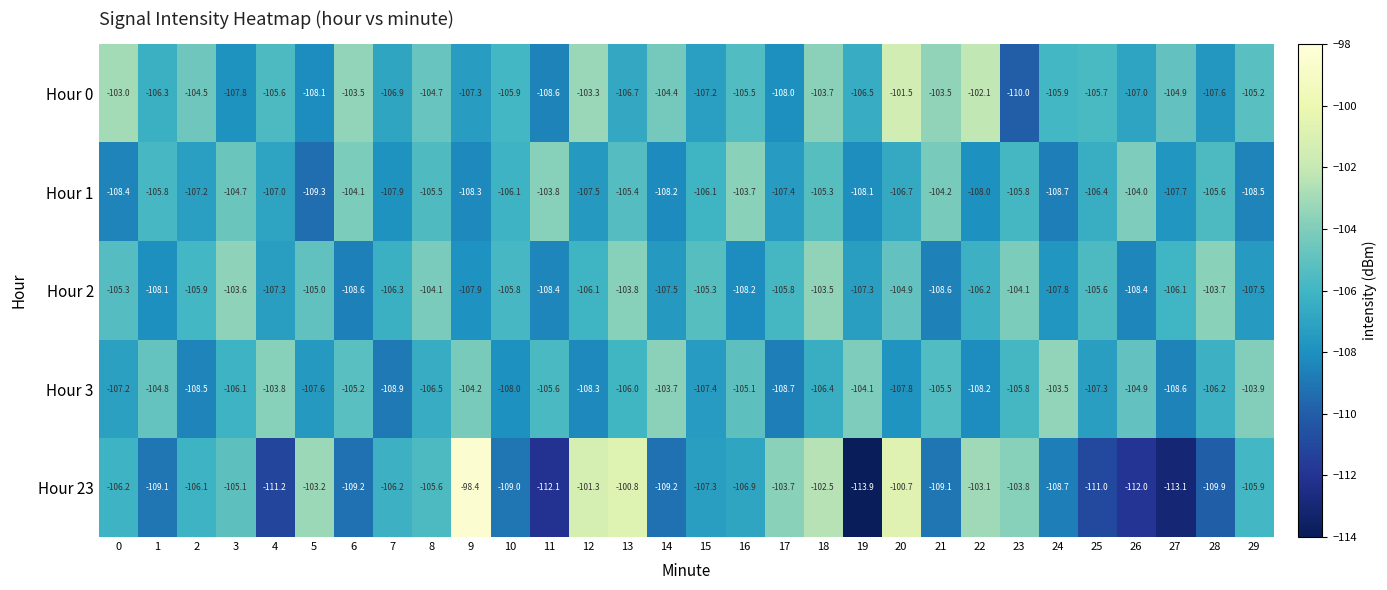

What is the difference between the maximum and second lowest values in the Hour 0 series?

7.1